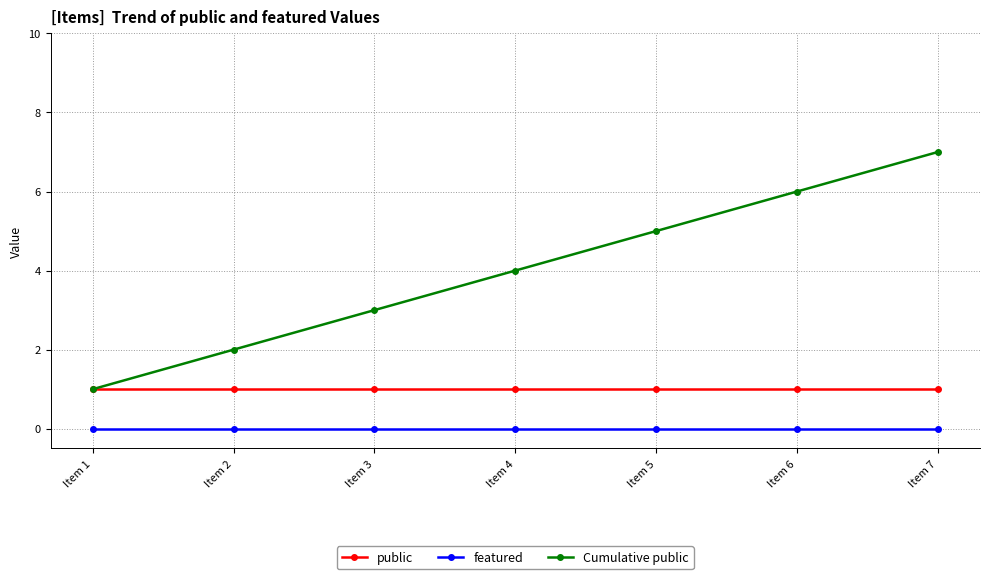

True or false: public and featured cross at least once.

False